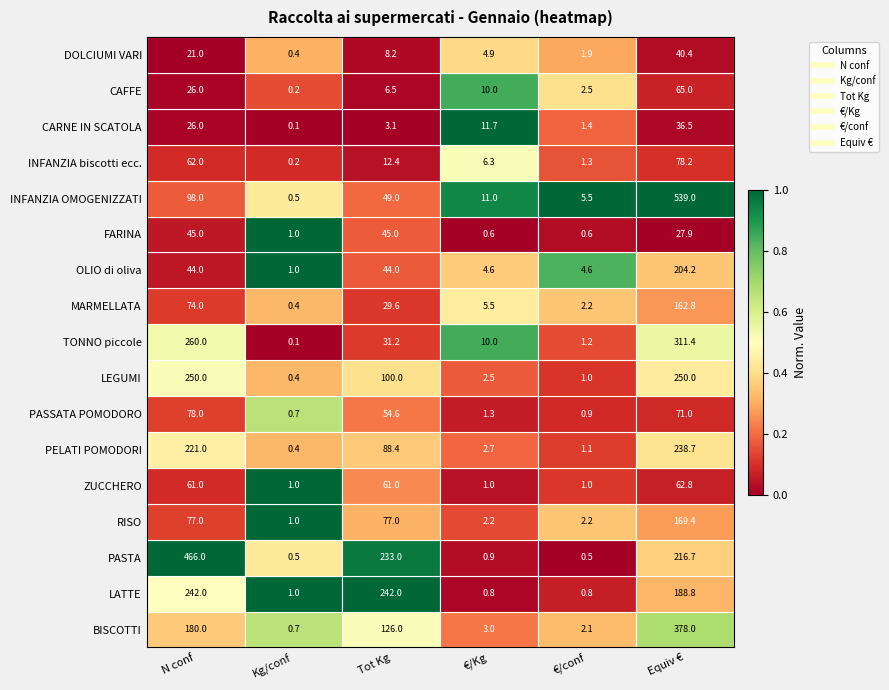

What is the difference between the maximum and minimum values in the TONNO piccole series?

311.3